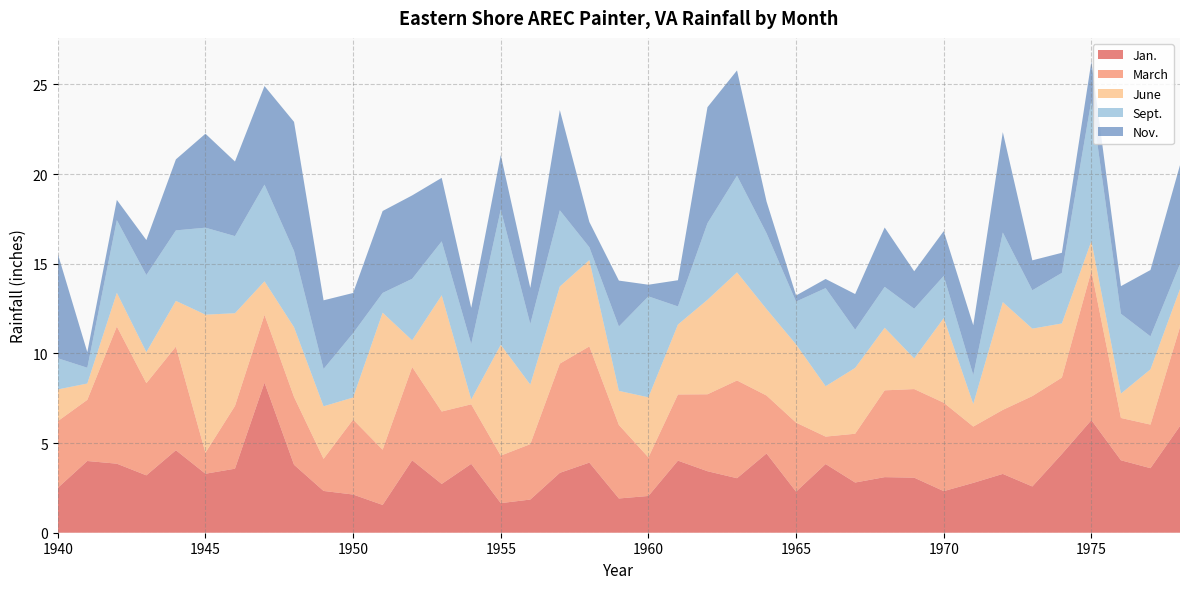

Reading left to right, list all the values displayed in this chart.

Jan.: 1940=2.5	1941=4.0	1942=3.9	1943=3.2	1944=4.6	1945=3.3	1946=3.6	1947=8.4	1948=3.8	1949=2.3	1950=2.1	1951=1.6	1952=4.0	1953=2.7	1954=3.8	1955=1.6	1956=1.9	1957=3.3	1958=3.9	1959=1.9	1960=2.0	1961=4.0	1962=3.4	1963=3.0	1964=4.4	1965=2.3	1966=3.8	1967=2.8	1968=3.1	1969=3.1	1970=2.3	1971=2.8	1972=3.3	1973=2.6	1974=4.4	1975=6.3	1976=4.0	1977=3.6	1978=6.0
March: 1940=3.7	1941=3.4	1942=7.7	1943=5.1	1944=5.8	1945=1.2	1946=3.5	1947=3.8	1948=3.8	1949=1.8	1950=4.2	1951=3.1	1952=5.2	1953=4.0	1954=3.3	1955=2.6	1956=3.1	1957=6.1	1958=6.5	1959=4.1	1960=2.1	1961=3.7	1962=4.3	1963=5.5	1964=3.2	1965=3.9	1966=1.5	1967=2.7	1968=4.8	1969=4.9	1970=4.9	1971=3.1	1972=3.6	1973=5.0	1974=4.3	1975=8.3	1976=2.4	1977=2.4	1978=5.5
June: 1940=1.8	1941=0.9	1942=1.9	1943=1.7	1944=2.5	1945=7.7	1946=5.2	1947=1.9	1948=3.9	1949=2.9	1950=1.2	1951=7.6	1952=1.5	1953=6.5	1954=0.3	1955=6.2	1956=3.3	1957=4.3	1958=4.8	1959=1.9	1960=3.4	1961=3.9	1962=5.3	1963=6.0	1964=4.8	1965=4.4	1966=2.8	1967=3.7	1968=3.5	1969=1.7	1970=4.7	1971=1.3	1972=6.0	1973=3.8	1974=3.0	1975=1.7	1976=1.4	1977=3.1	1978=2.1
Sept.: 1940=1.7	1941=0.9	1942=4.0	1943=4.3	1944=3.9	1945=4.8	1946=4.3	1947=5.4	1948=4.2	1949=2.1	1950=3.6	1951=1.1	1952=3.4	1953=3.0	1954=3.1	1955=7.5	1956=3.4	1957=4.2	1958=0.7	1959=3.6	1960=5.6	1961=1.0	1962=4.3	1963=5.4	1964=4.2	1965=2.4	1966=5.5	1967=2.1	1968=2.3	1969=2.8	1970=2.4	1971=1.6	1972=3.9	1973=2.1	1974=2.8	1975=7.8	1976=4.5	1977=1.8	1978=1.4
Nov.: 1940=5.8	1941=0.9	1942=1.1	1943=1.9	1944=4.0	1945=5.2	1946=4.2	1947=5.5	1948=7.2	1949=3.8	1950=2.2	1951=4.6	1952=4.7	1953=3.5	1954=2.0	1955=3.0	1956=2.0	1957=5.6	1958=1.4	1959=2.6	1960=0.7	1961=1.5	1962=6.5	1963=5.9	1964=1.8	1965=0.3	1966=0.5	1967=2.0	1968=3.3	1969=2.1	1970=2.5	1971=2.8	1972=5.6	1973=1.7	1974=1.1	1975=2.2	1976=1.5	1977=3.7	1978=5.5